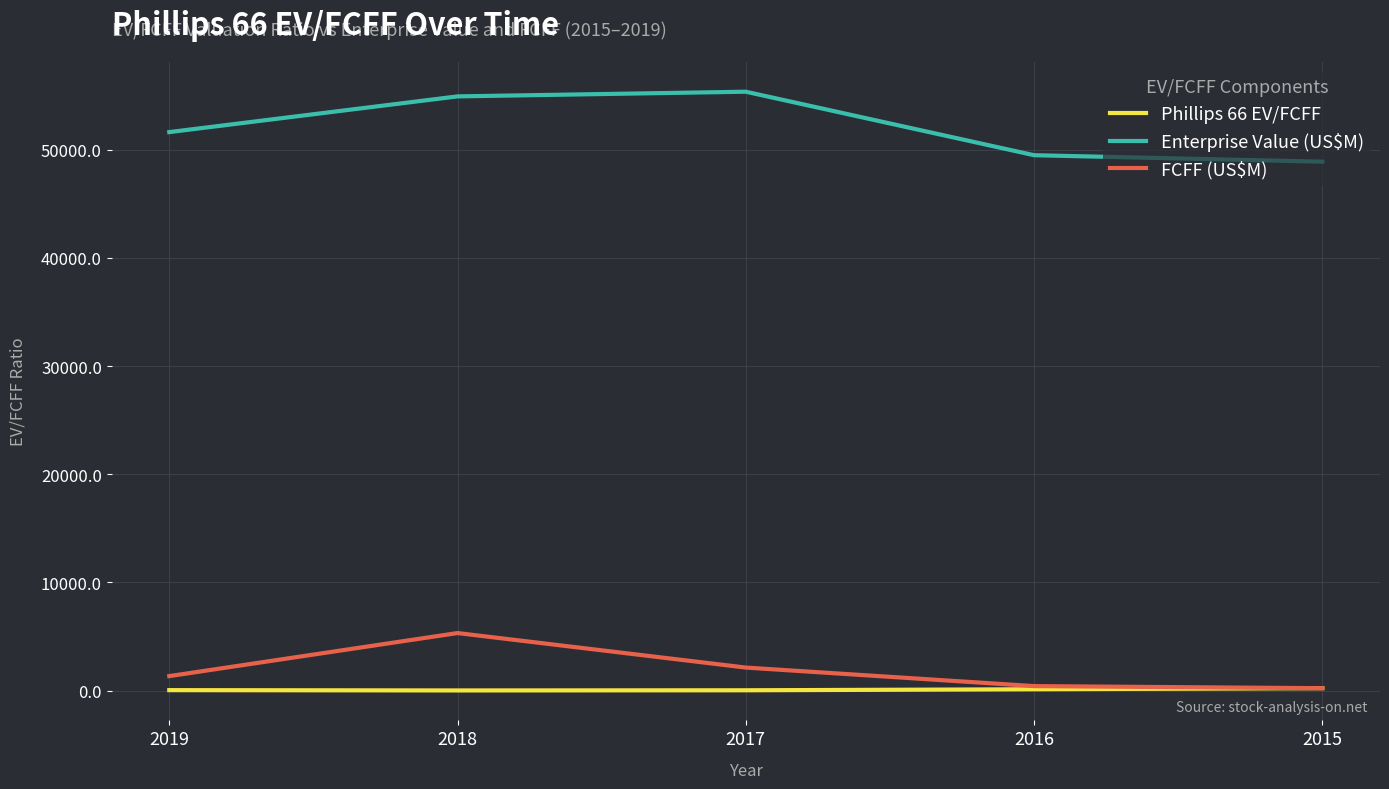

Which category has the highest value in the FCFF (US$M) series?

2018